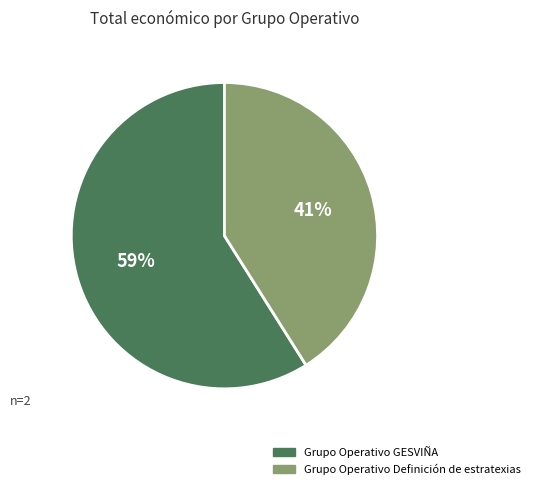

What is the largest slice in the pie chart?

Grupo Operativo GESVIÑA